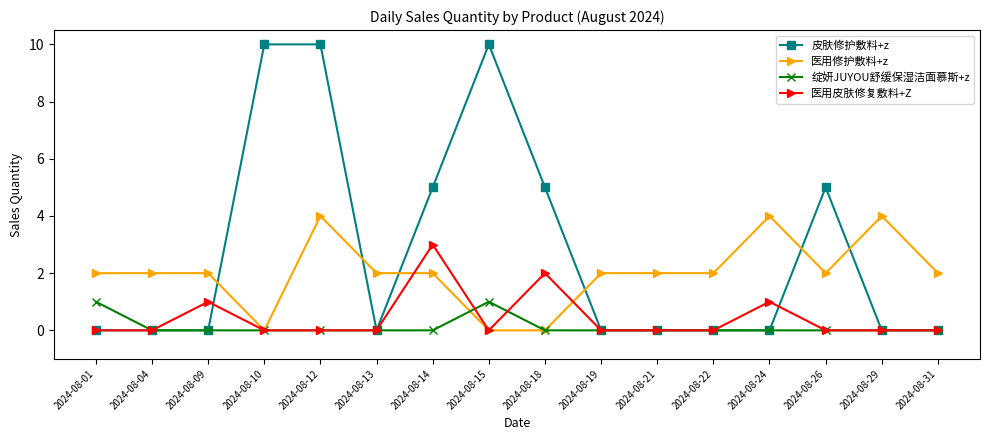

True or false: 医用修护敷料+z has a value of 2 at 2024-08-13.

True